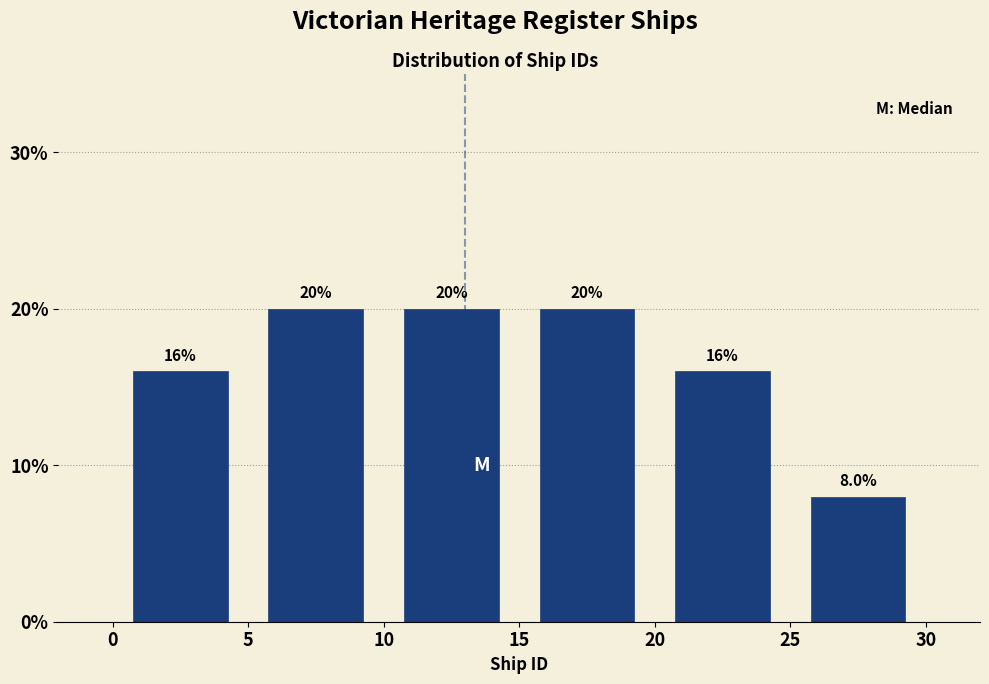

Reading left to right, list every bar in this chart as the range it spans on the x-axis followed by its height.

0 to 5: 16.0
5 to 10: 20.0
10 to 15: 20.0
15 to 20: 20.0
20 to 25: 16.0
25 to 30: 8.0